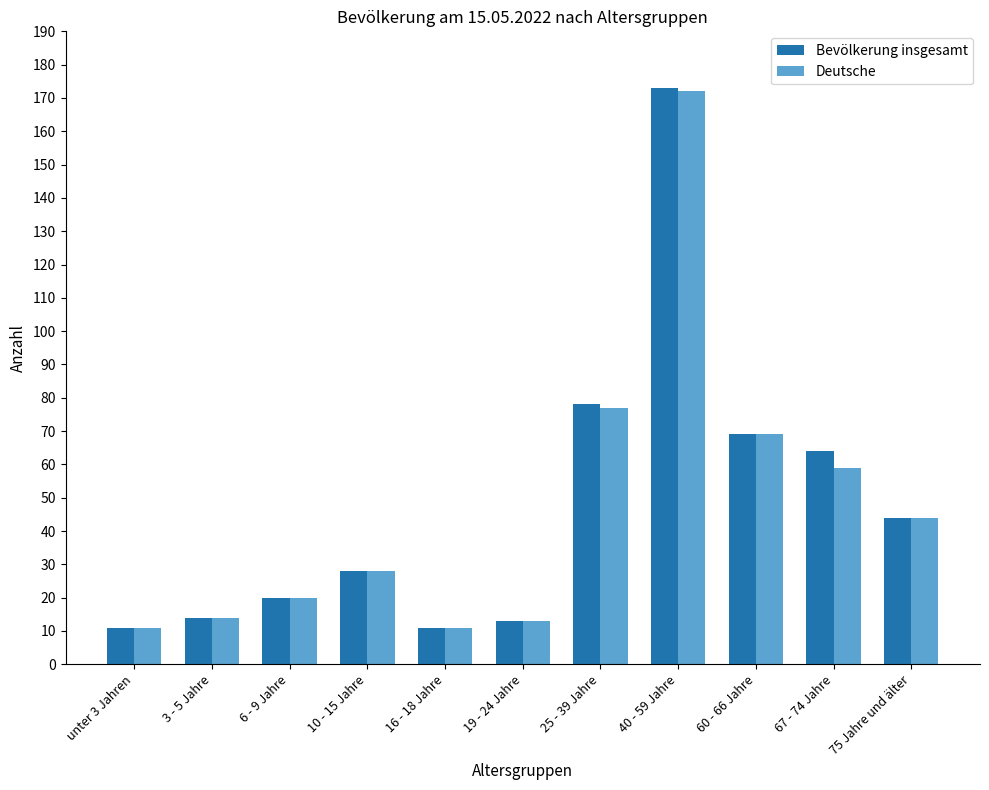

What is the difference between the maximum and second lowest values in the Bevölkerung insgesamt series?

162